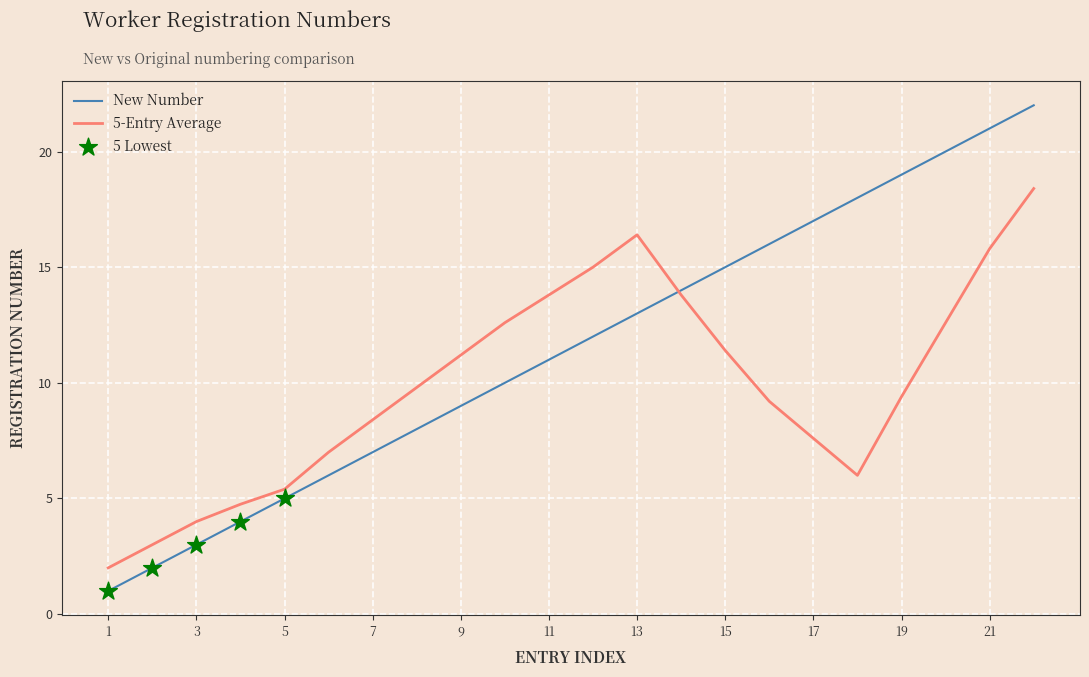

Which series has the largest range (max minus min)?

New Number